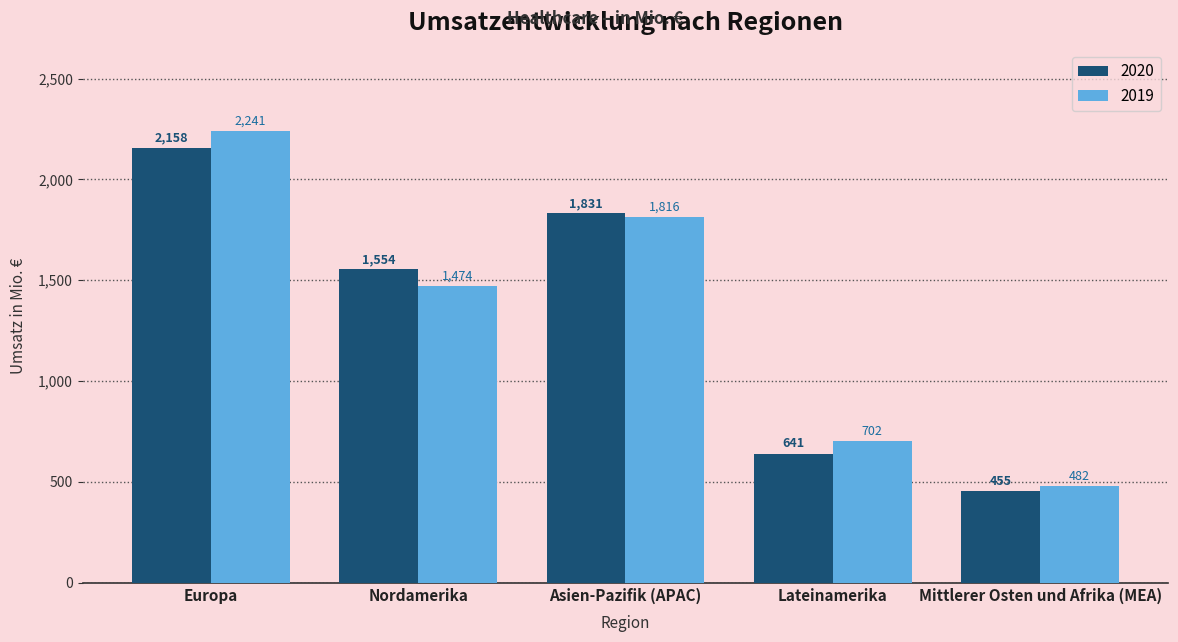

Which label corresponds to the largest value in the chart?

Europa